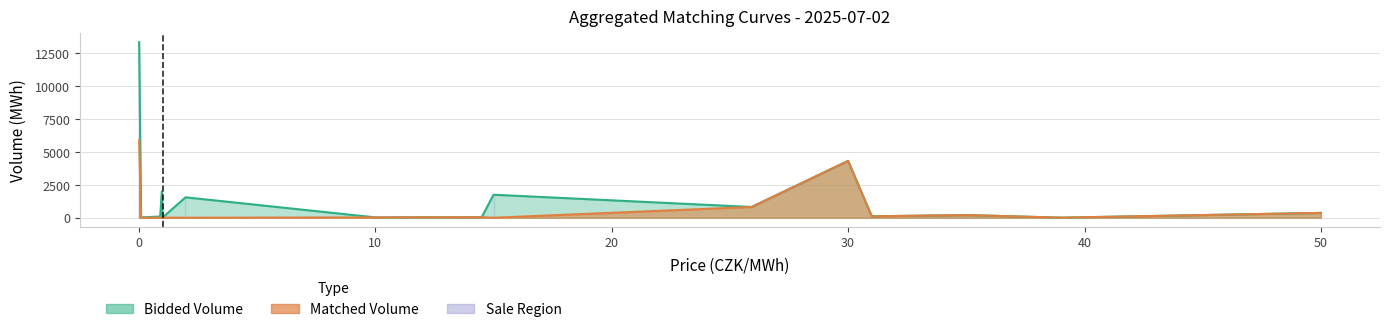

At how many categories does at least one series exceed 3018?

2